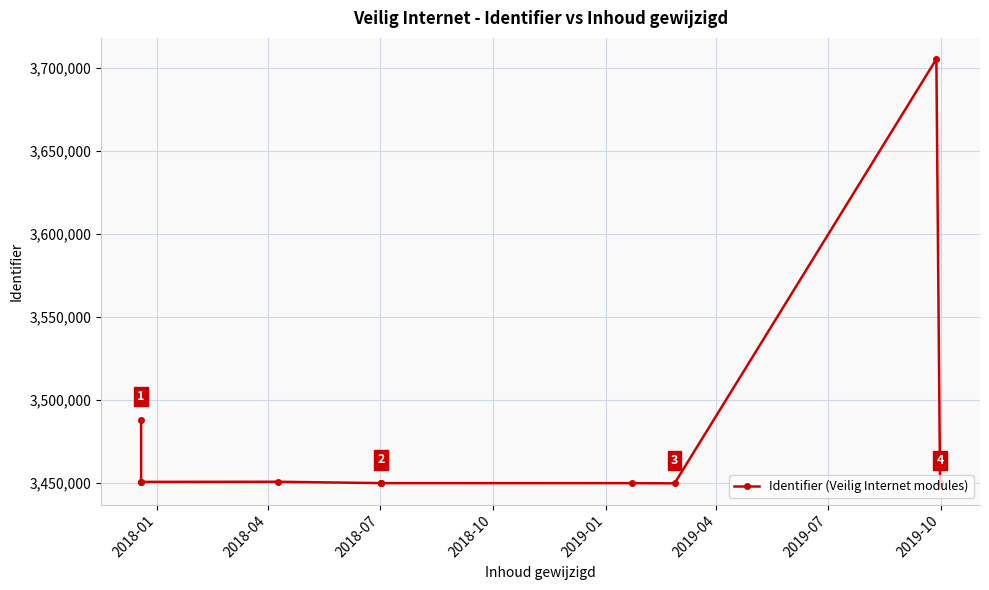

What is the value of the 10th point from the left?

3705524